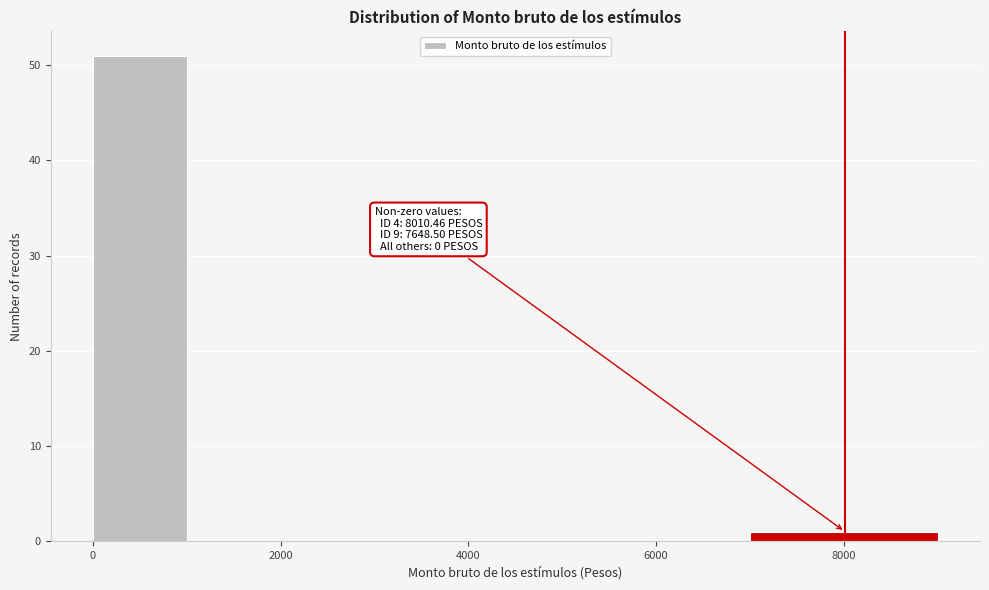

Which range on the x-axis has the tallest bar?

0 to 1000